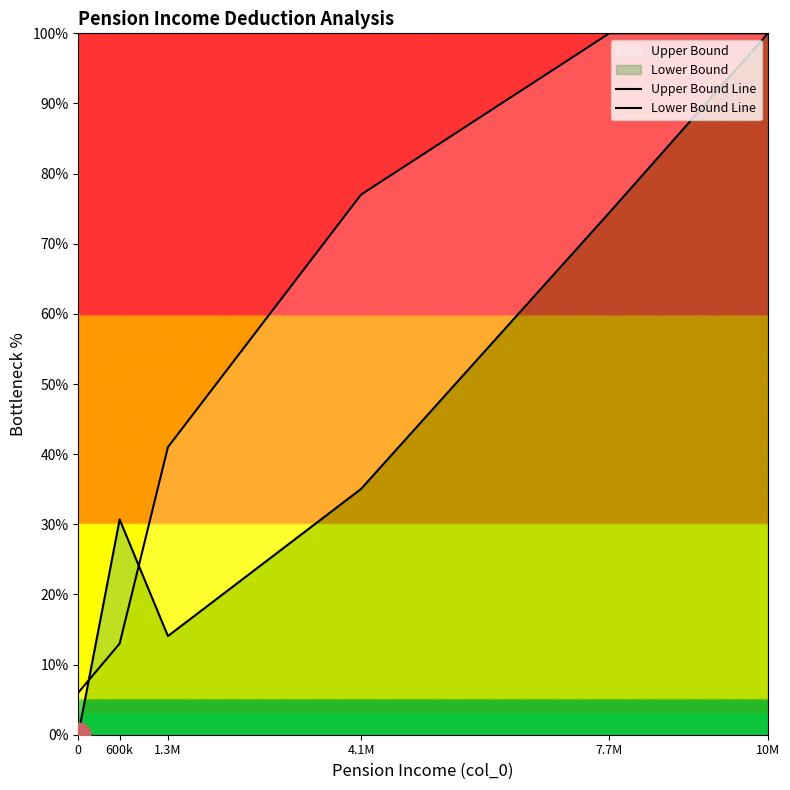

List the series in order of their peak value, highest first.

Upper Bound Line, Lower Bound Line